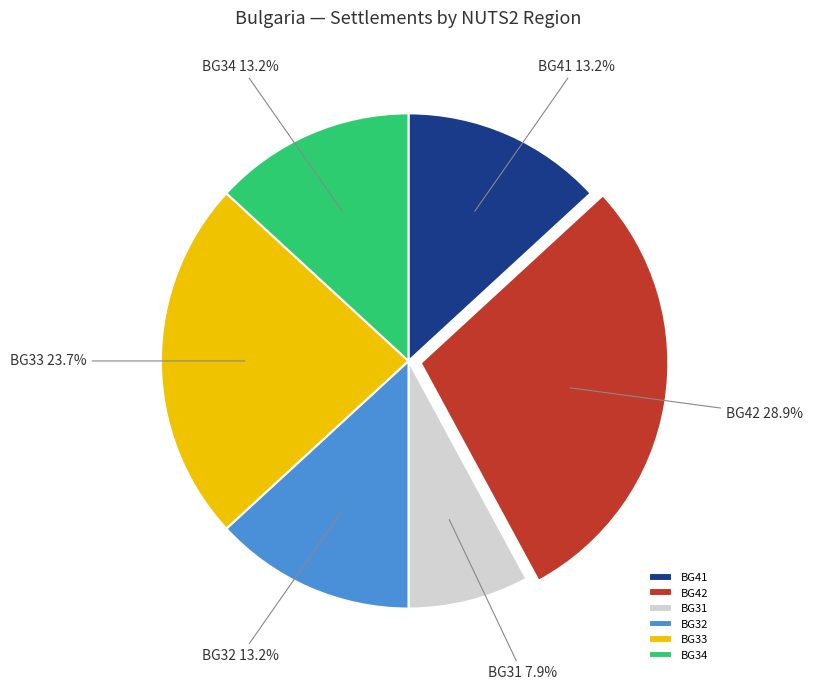

How much of the chart is everything except BG33?

76.3%